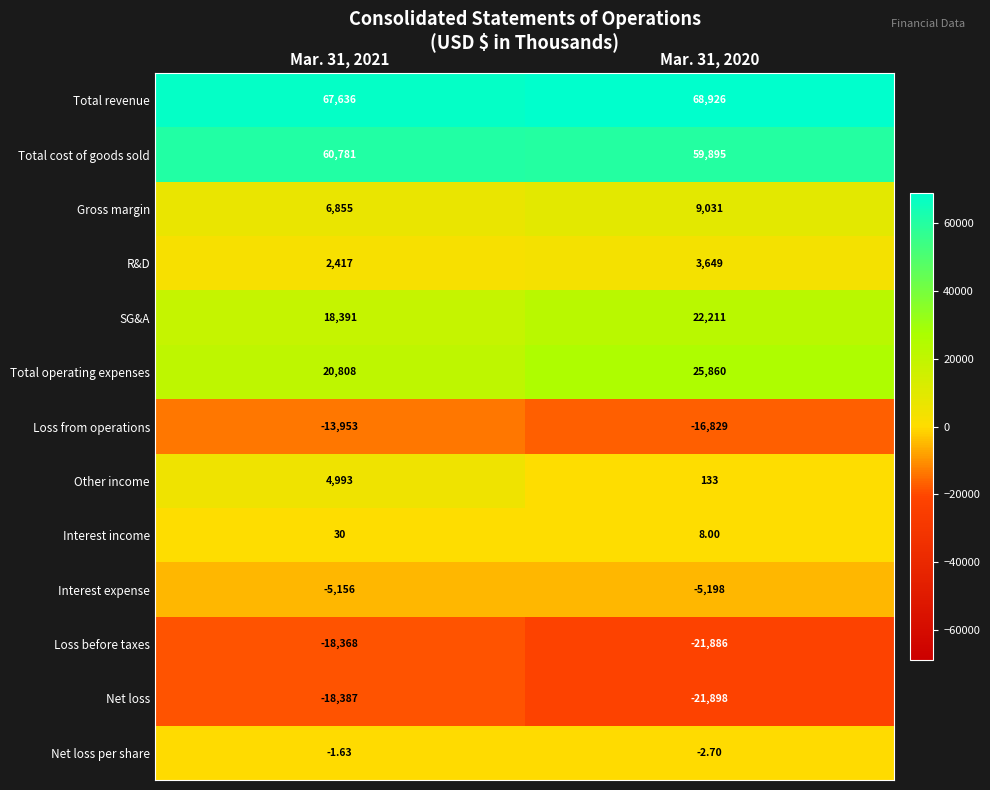

Rank the series by their maximum value, from lowest to highest.

Net loss, Loss before taxes, Loss from operations, Interest expense, Net loss per share, Interest income, R&D, Other income, Gross margin, SG&A, Total operating expenses, Total cost of goods sold, Total revenue